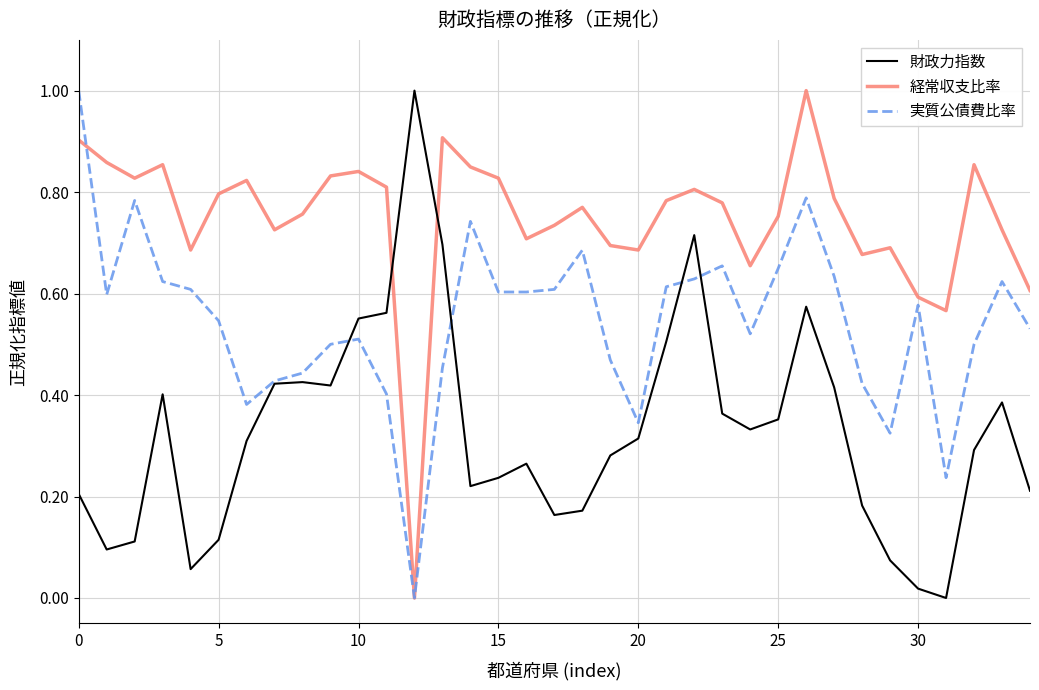

True or false: 財政力指数 and 経常収支比率 intersect in this chart.

True